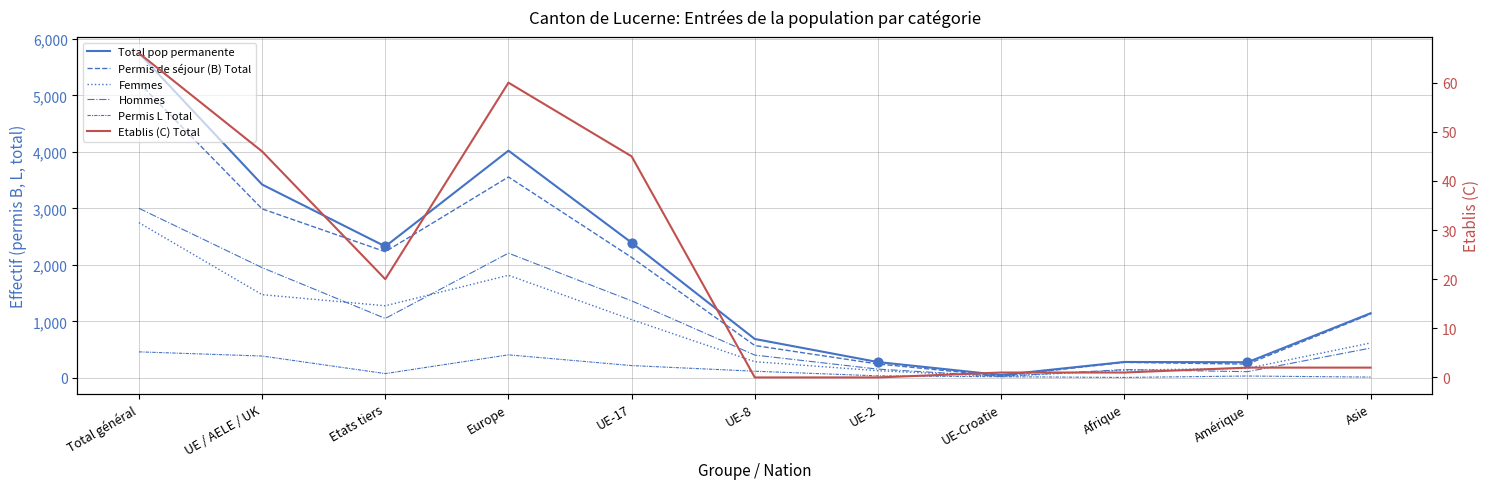

Is the value of Total pop permanente at UE / AELE / UK greater than the value of Etablis (C) Total at Europe?

Yes